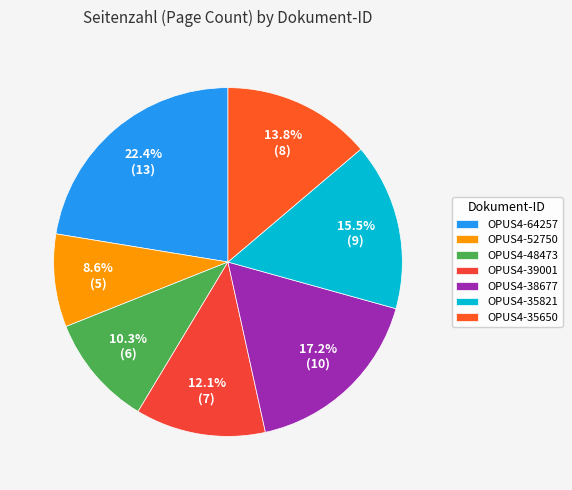

Does any single category account for the majority?

No